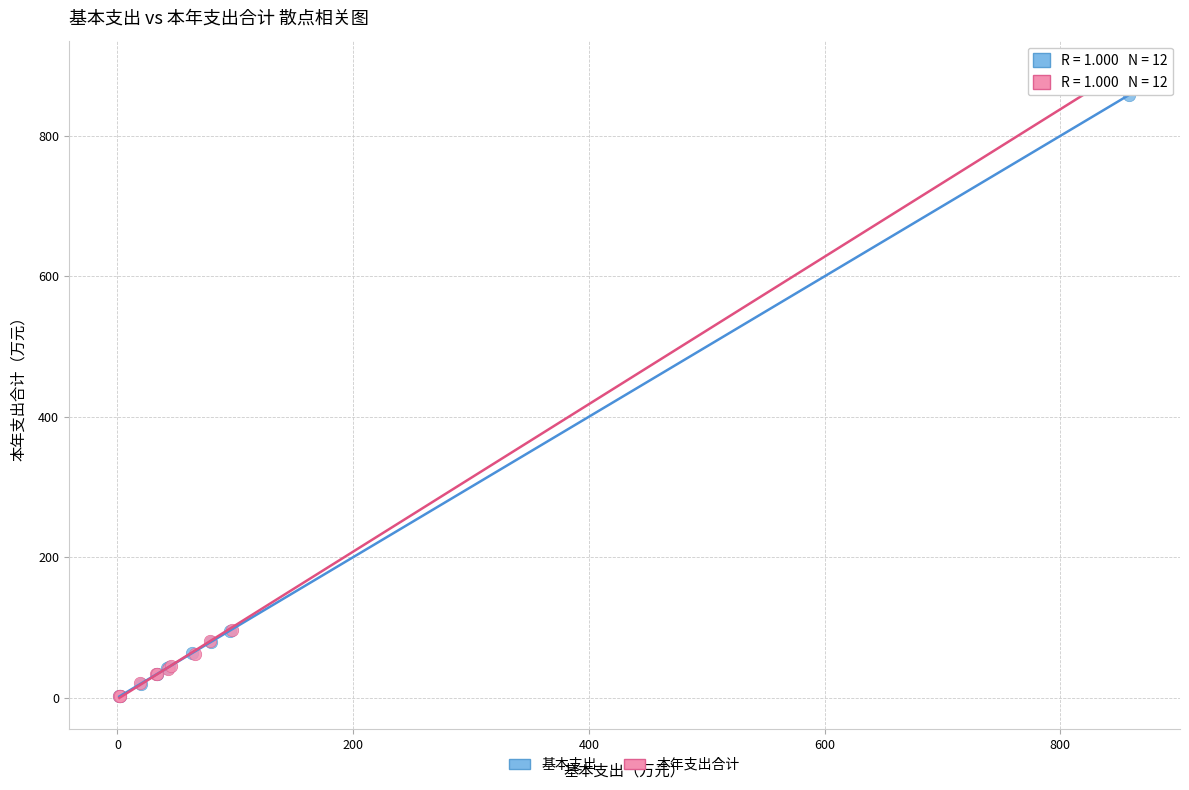

Which series reaches the maximum Y coordinate?

本年支出合计